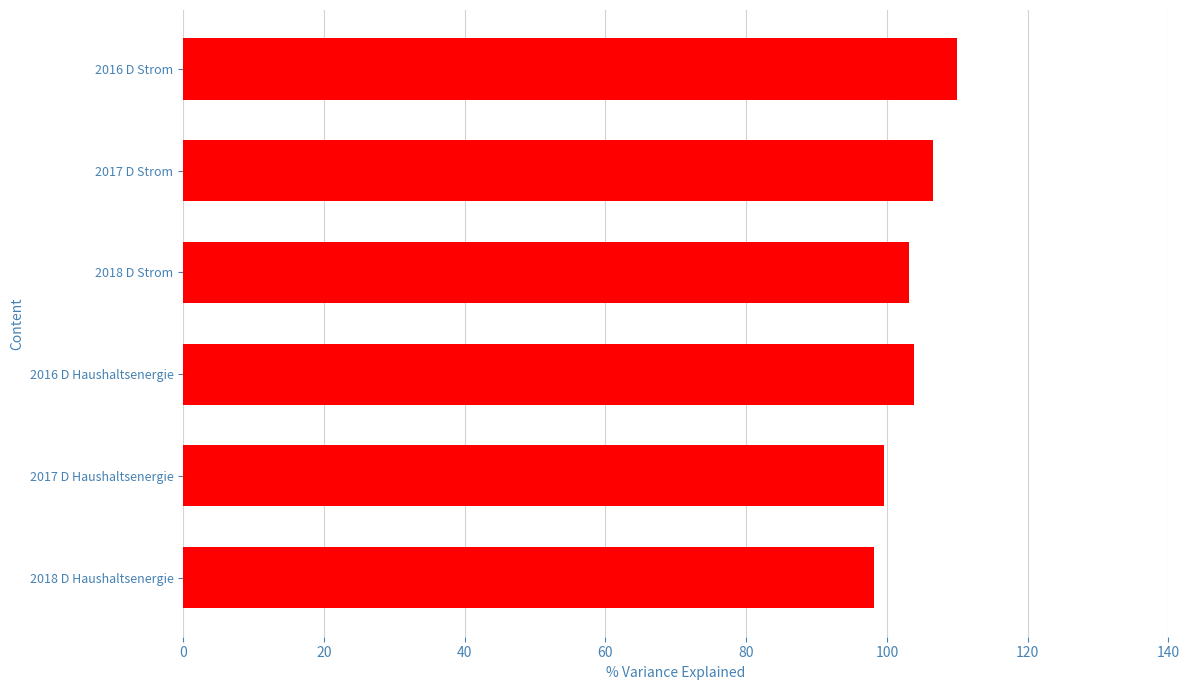

Is it true that the value at 2018 D Haushaltsenergie is 175.8?

False